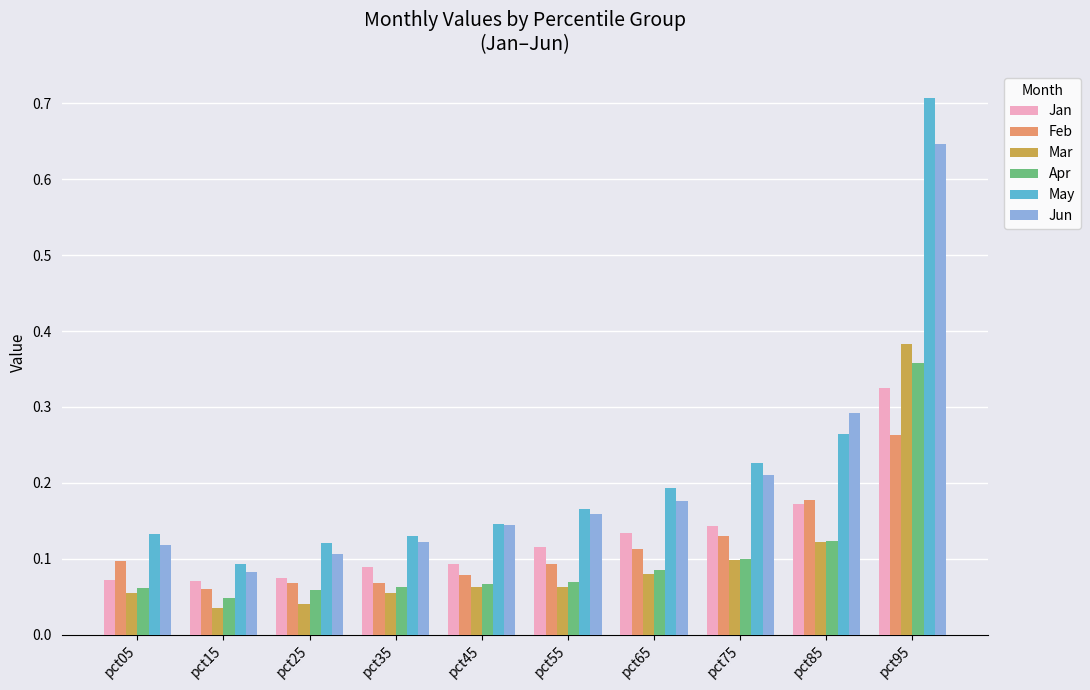

The Apr series shows 0.0 at pct05. True or false?

False